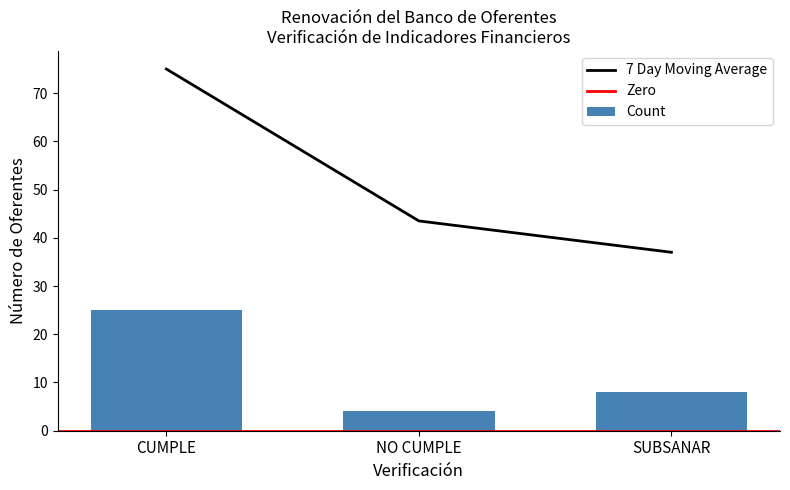

How many values in the 7 Day Moving Average series are below 43?

1